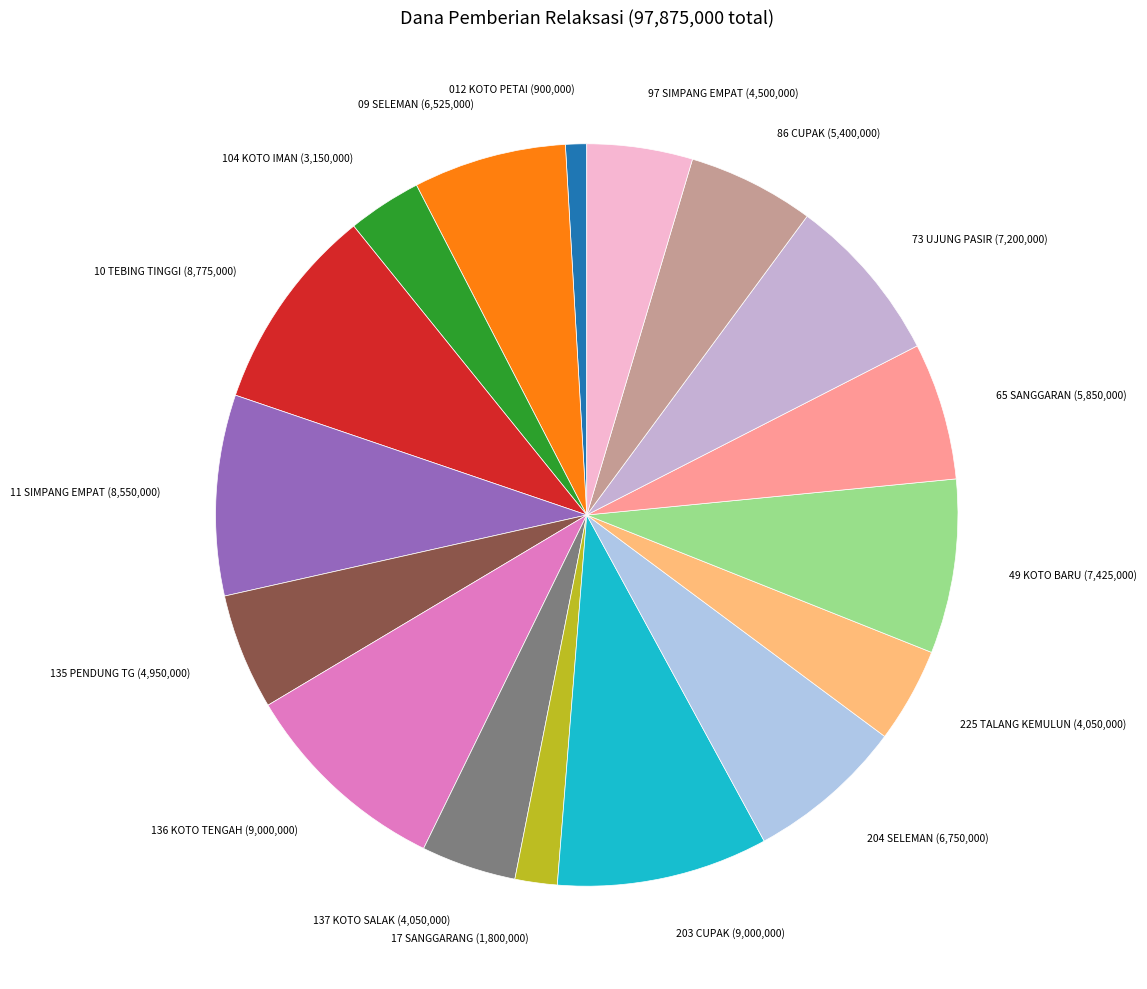

Does any single category account for the majority?

No